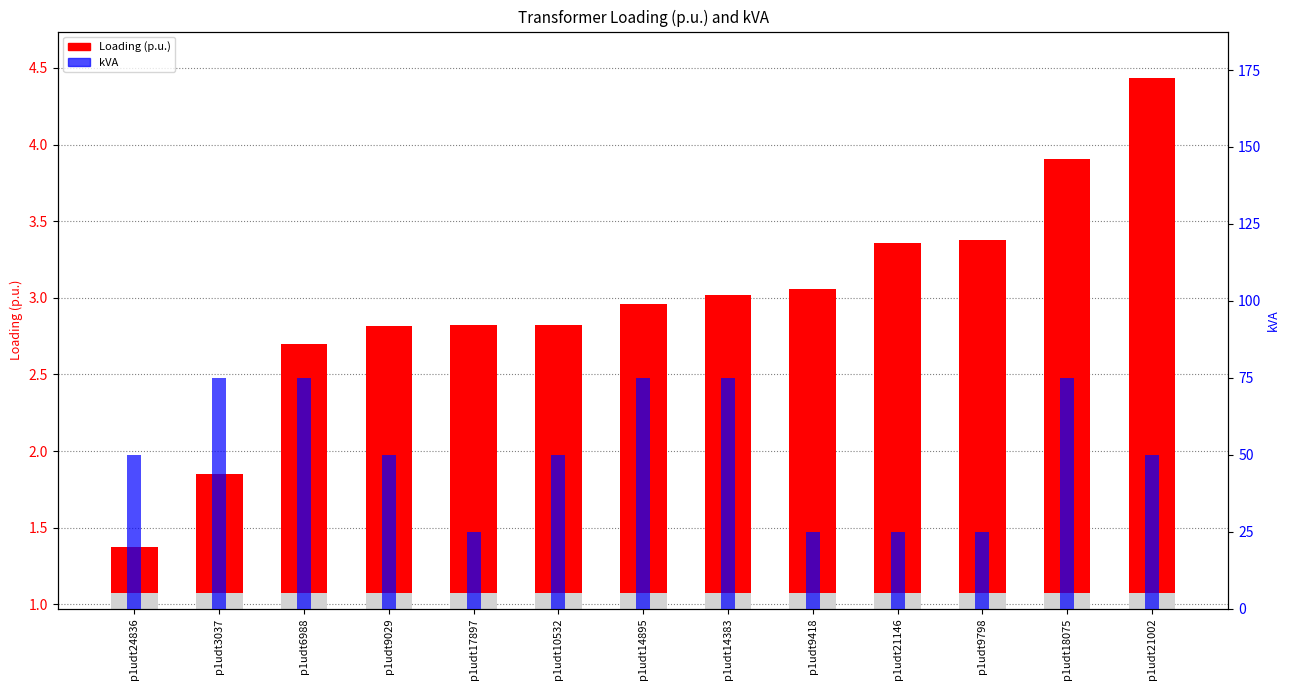

Where does the kVA series first go above 50?

p1udt3037